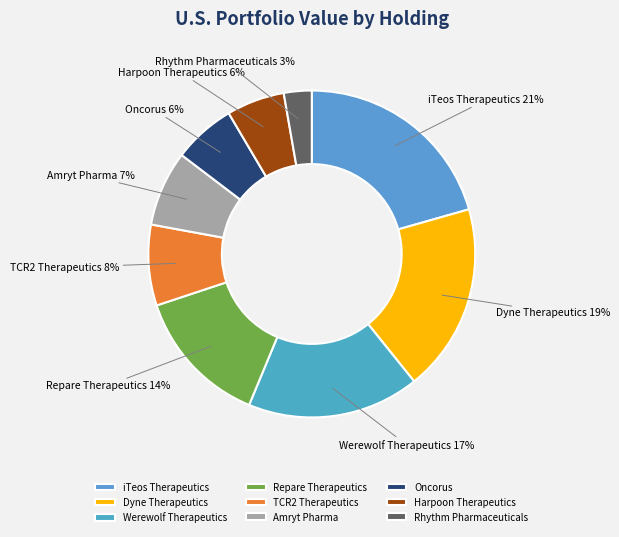

Which category has the biggest portion of the pie?

iTeos Therapeutics